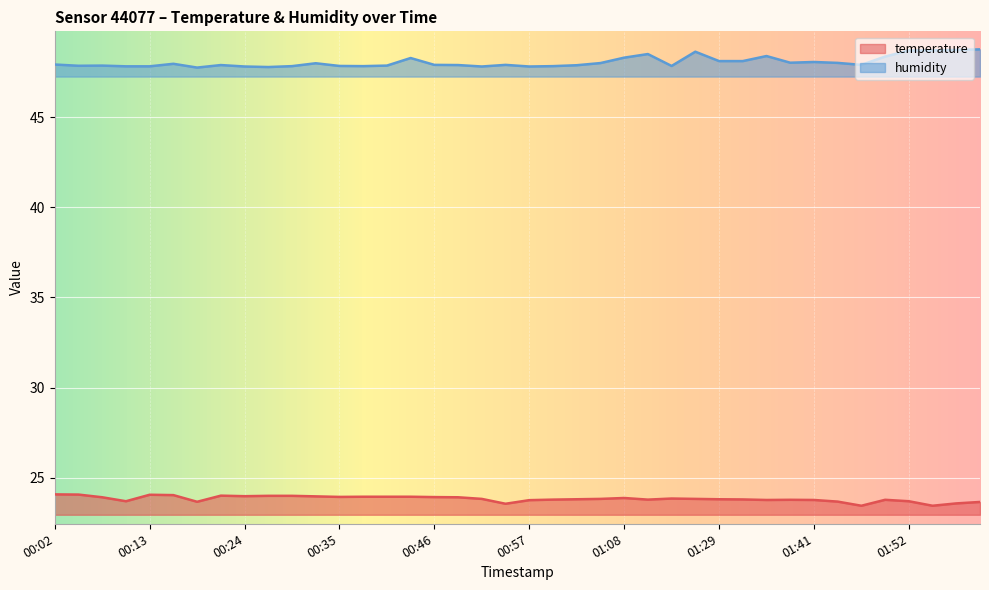

At which label is temperature closest to 23?

01:46